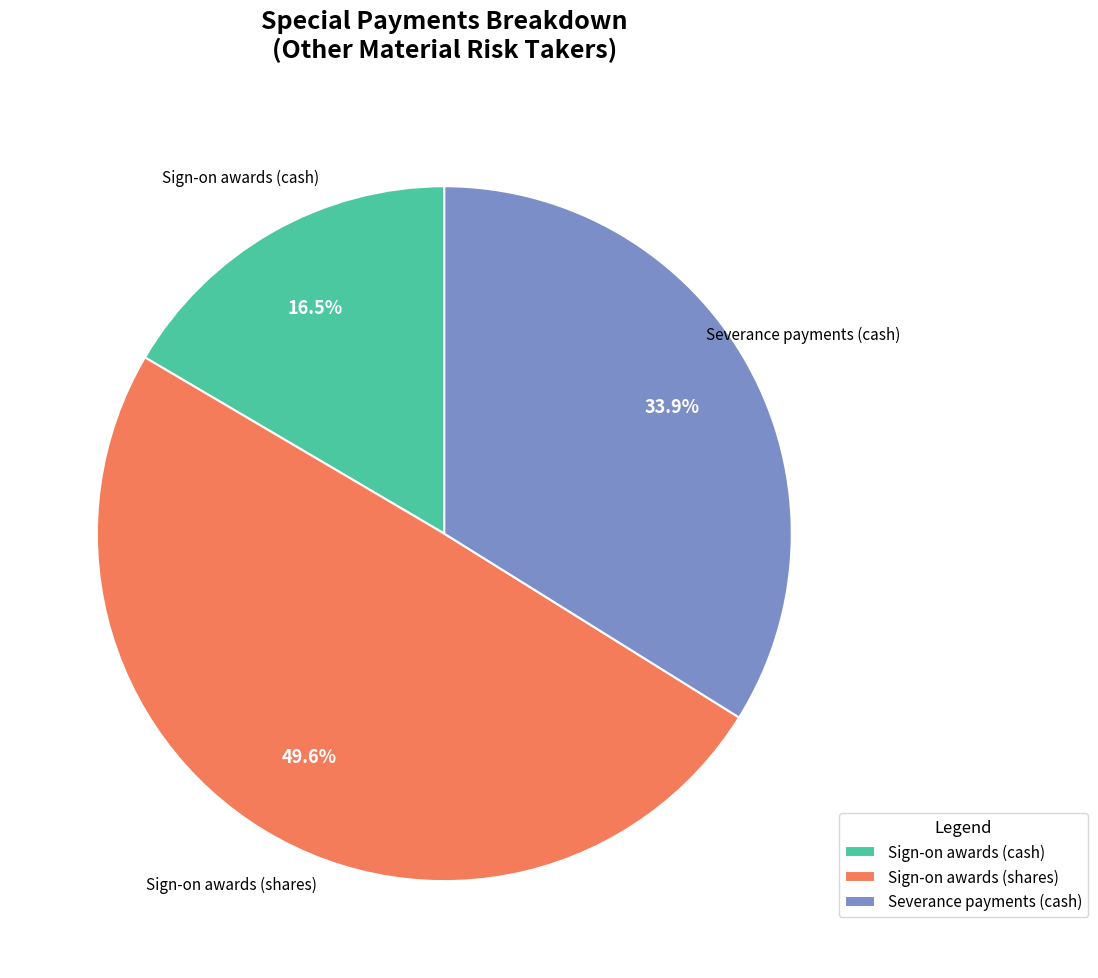

Is there a majority slice in this chart?

No